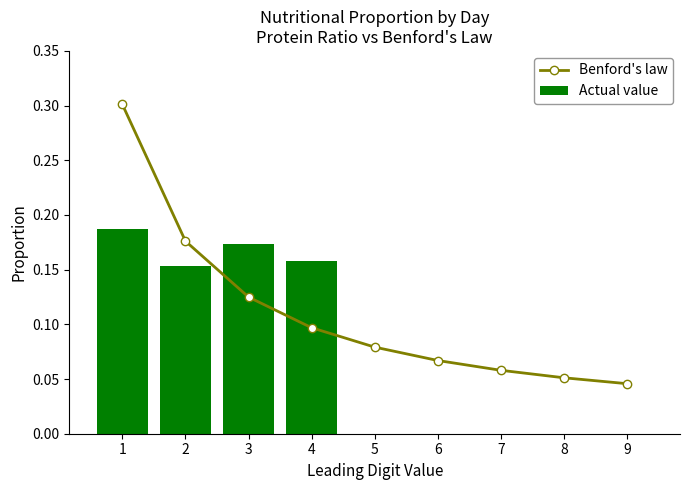

How many data points does each series have?

9